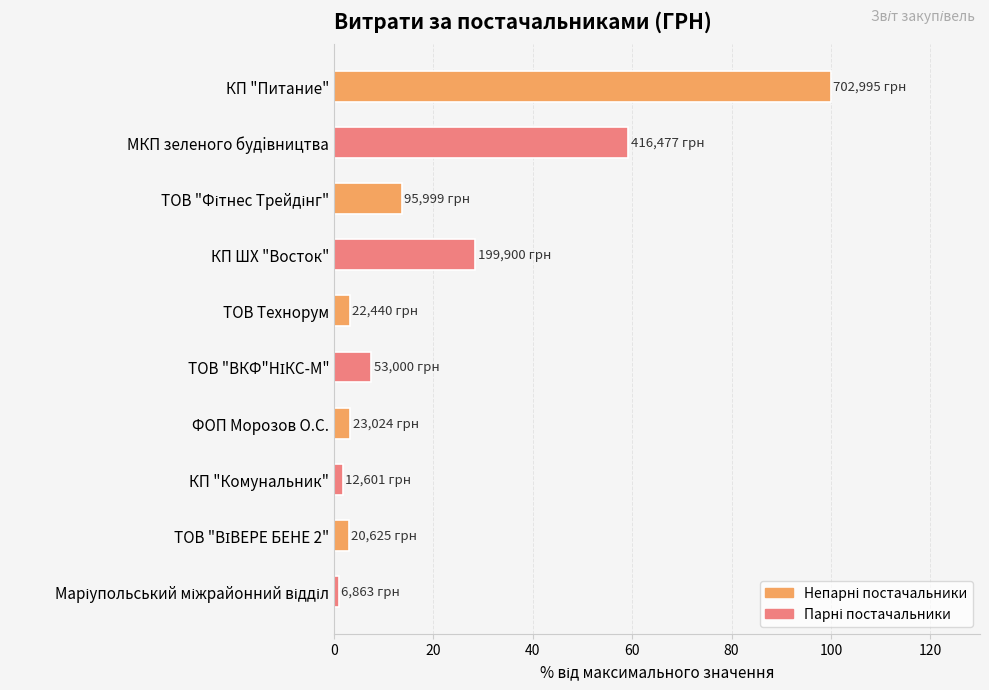

Which has a higher value, КП "Питание" or КП "Комунальник"?

КП "Питание"